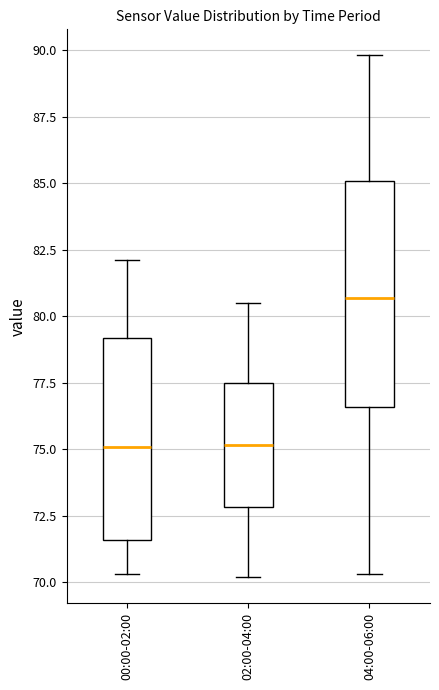

Which box is the tallest, from its lower edge to its upper edge?

04:00-06:00